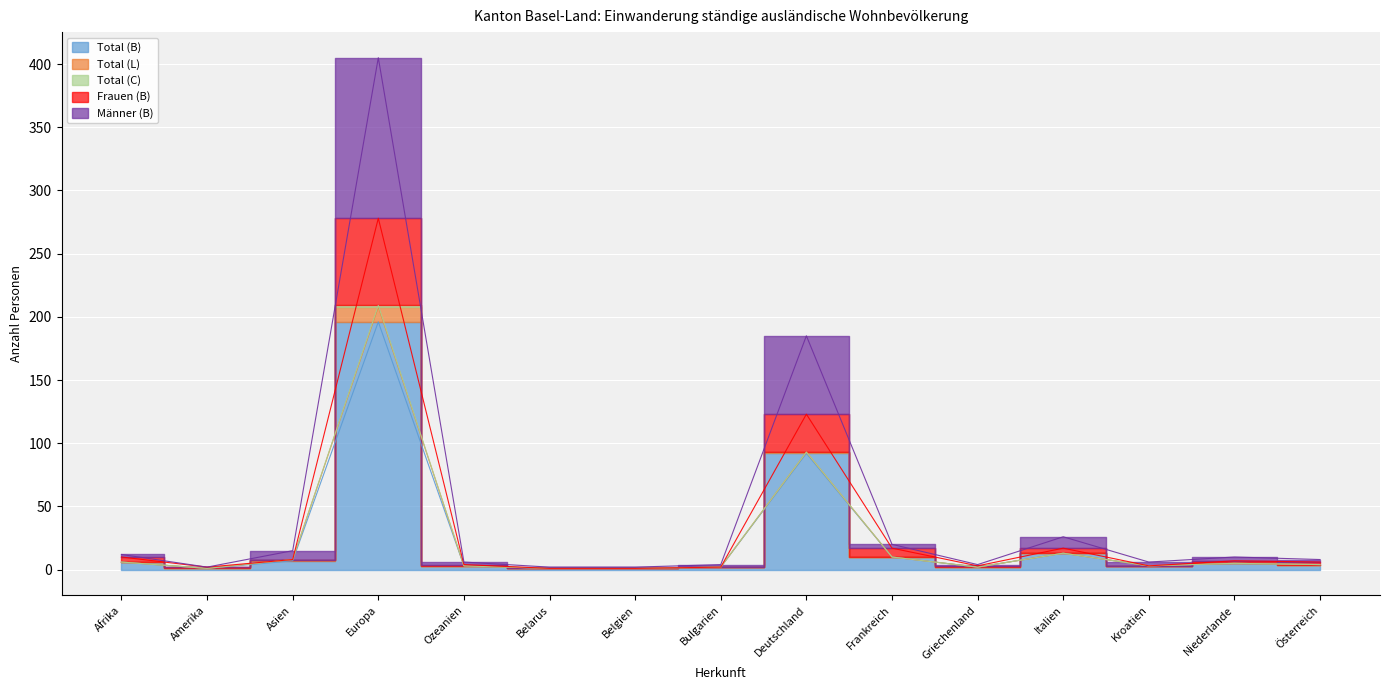

True or false: Männer (B) has a value of 4 at Afrika.

False